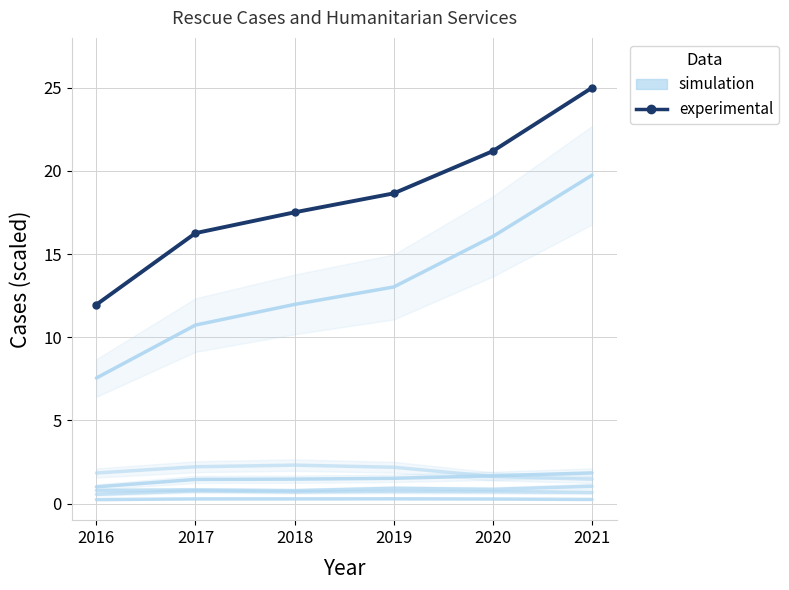

How many values in the simulation series exceed 2?

3